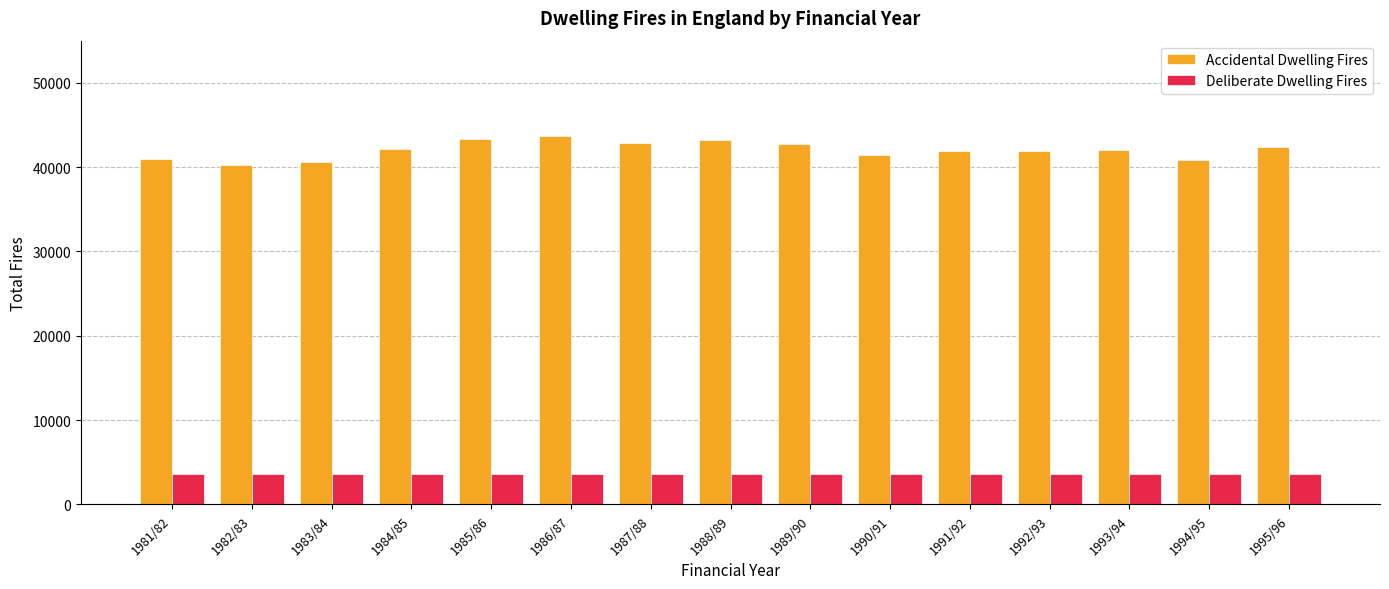

List the series in order of their peak value, lowest first.

Deliberate Dwelling Fires, Accidental Dwelling Fires